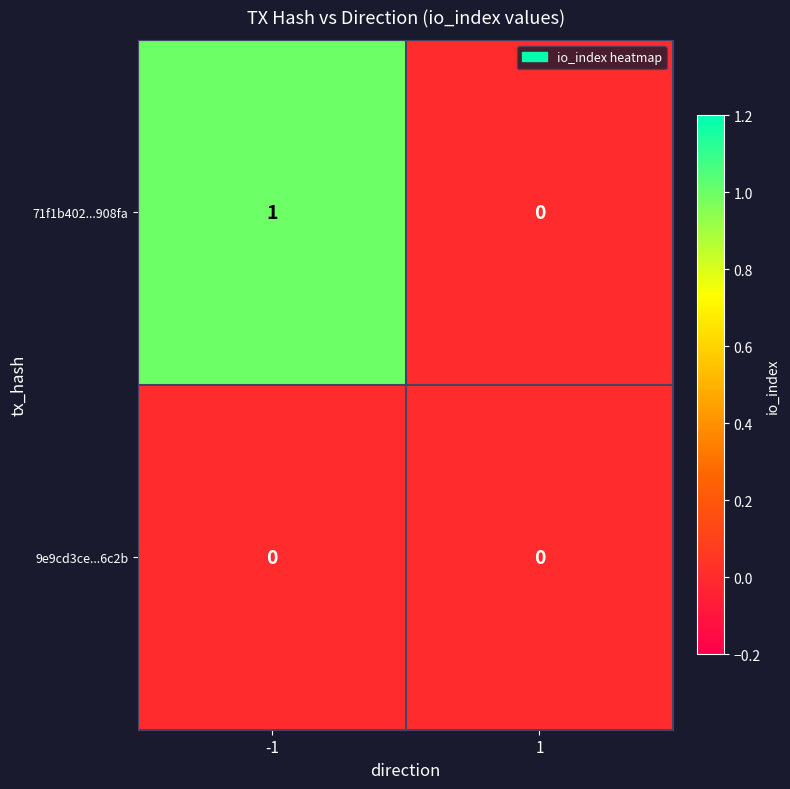

Reading left to right, extract all data points from this chart.

71f1b402...908fa: 1	0
9e9cd3ce...6c2b: 0	0